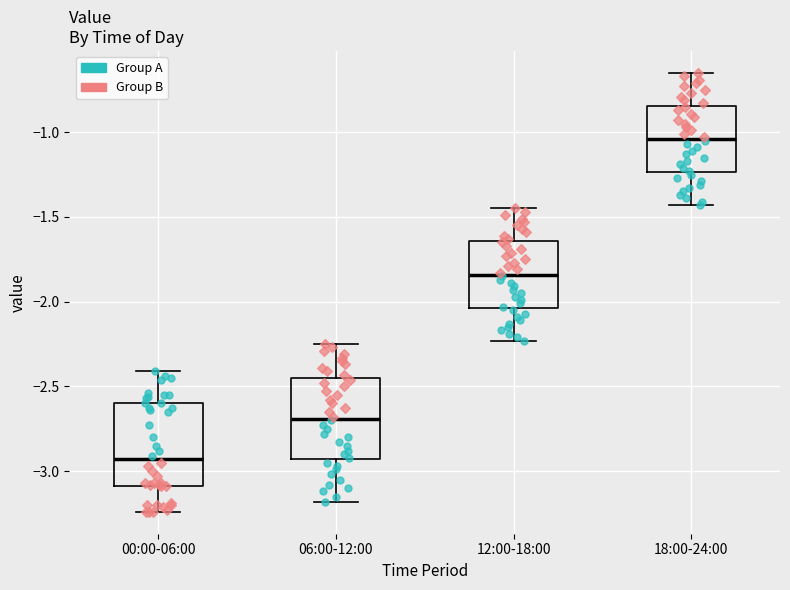

Which box has the highest median line?

18:00-24:00